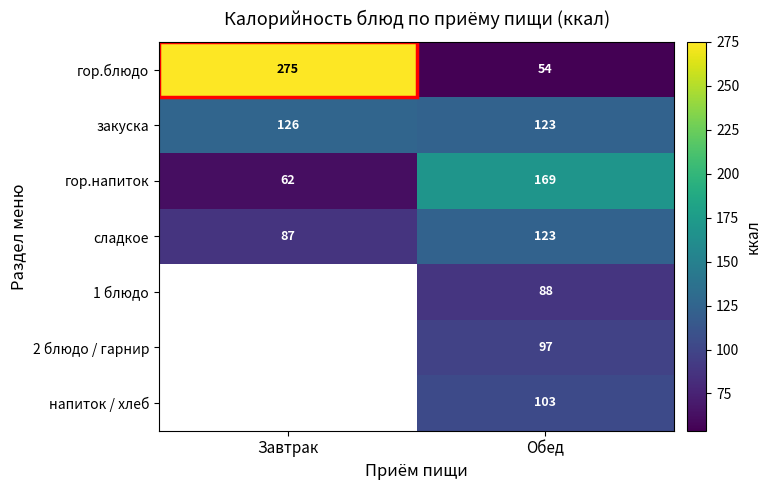

List the labels in order of закуска value, smallest first.

Обед, Завтрак